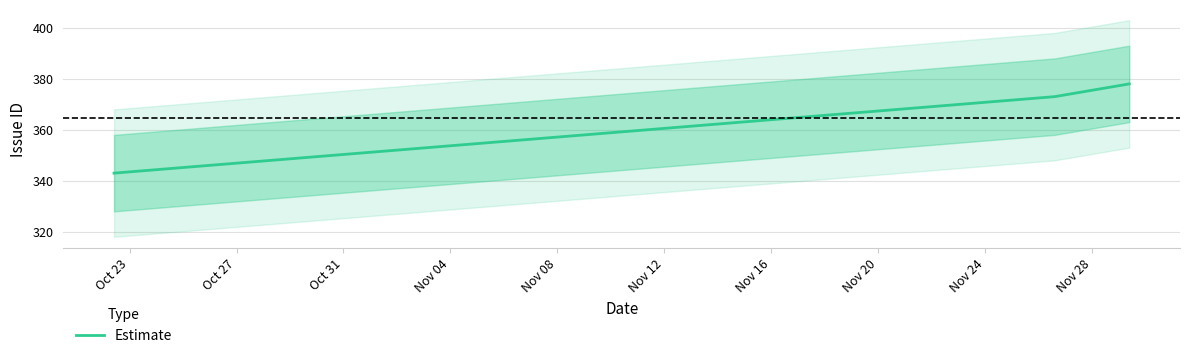

Where does the data first go above 373?

Oct 31